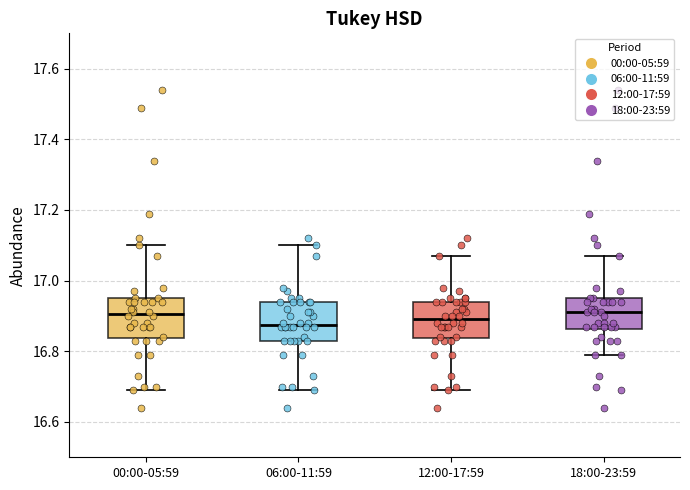

Reading left to right, transcribe this box plot: for each box, give where its median line is, the range the box spans, and where its two whiskers end, as read against the y-axis. The values are not printed on the chart, so give them approximately, as read against the axis.

00:00-05:59: median 16.90, box 16.84 to 16.96, whiskers 16.70 to 17.10
06:00-11:59: median 16.88, box 16.84 to 16.94, whiskers 16.70 to 17.10
12:00-17:59: median 16.90, box 16.84 to 16.94, whiskers 16.70 to 17.08
18:00-23:59: median 16.92, box 16.86 to 16.96, whiskers 16.80 to 17.08